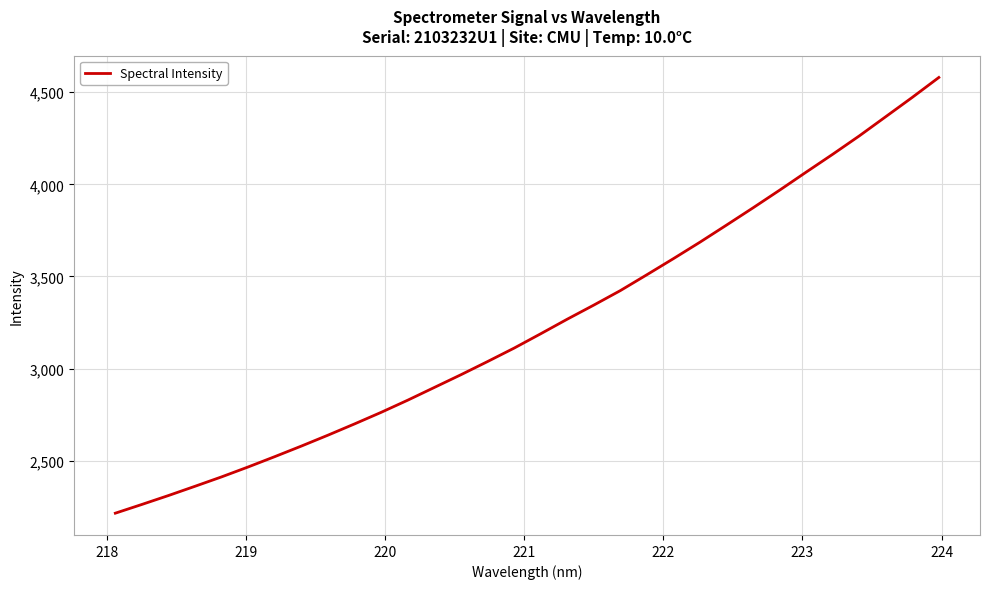

What is the smallest value displayed?

2214.5